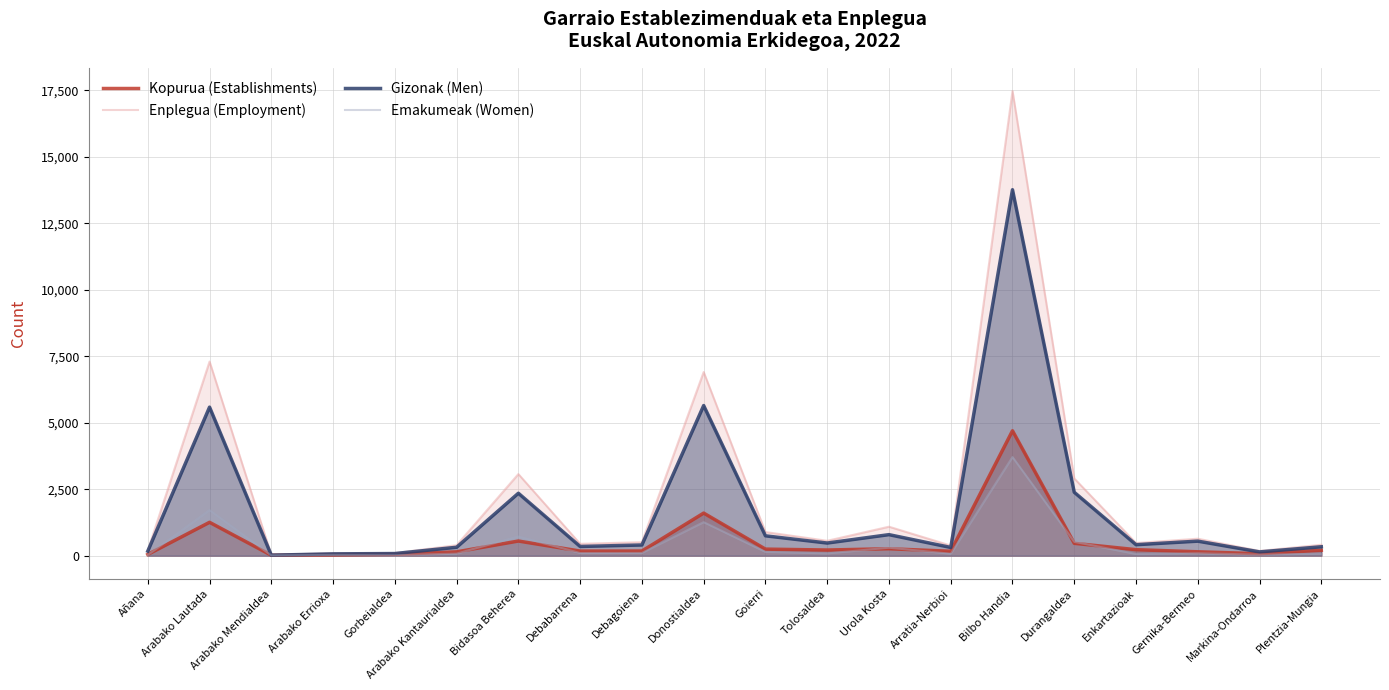

True or false: Emakumeak (Women) has a value of 85 at Tolosaldea.

True